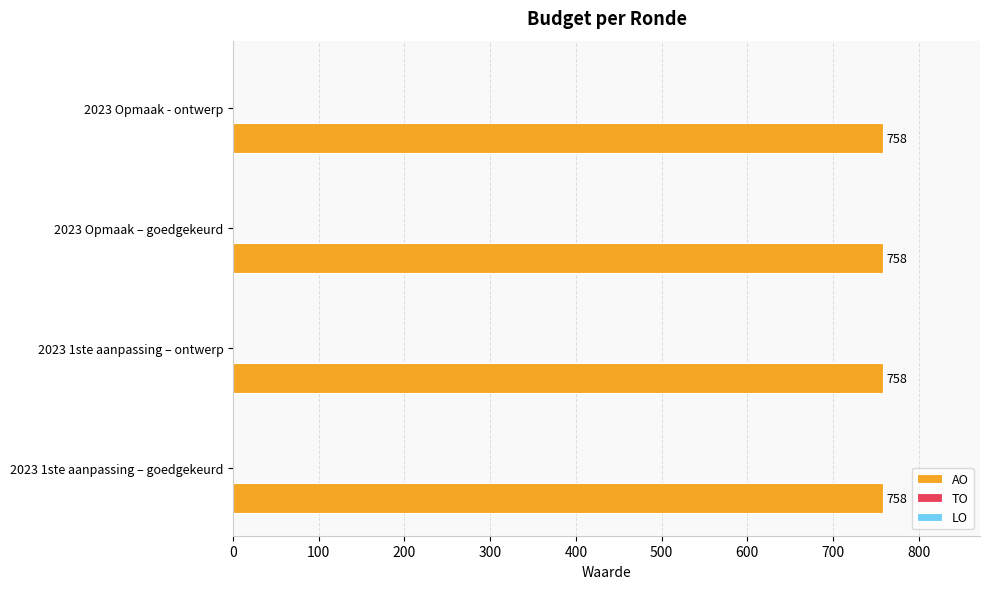

At which category is the sum across all series the highest?

2023 1ste aanpassing – goedgekeurd